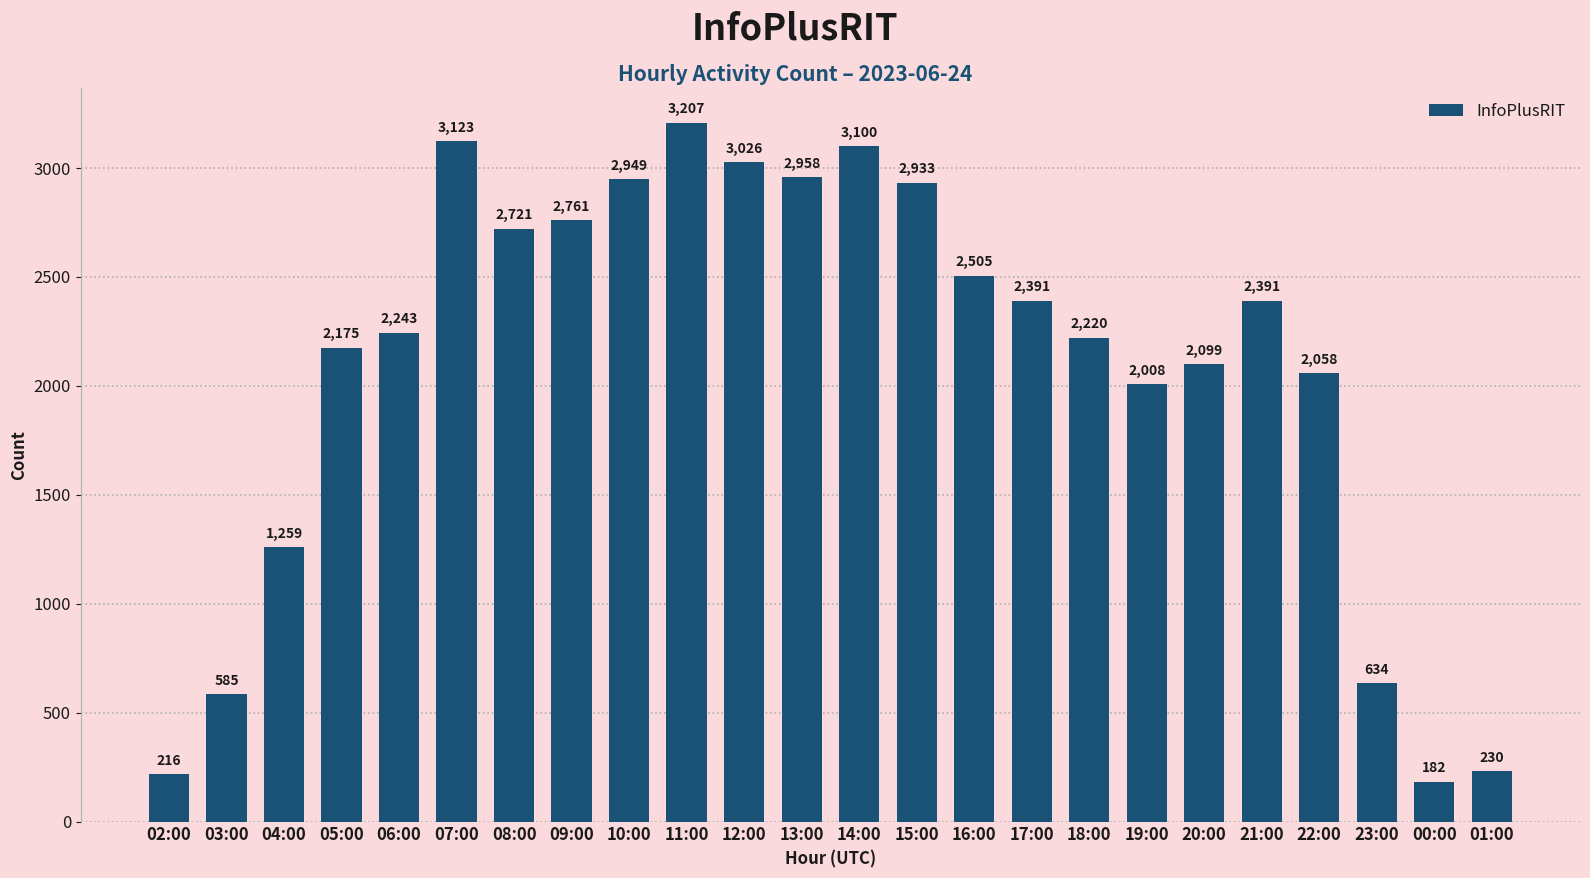

At which label does the data first exceed 2391?

07:00